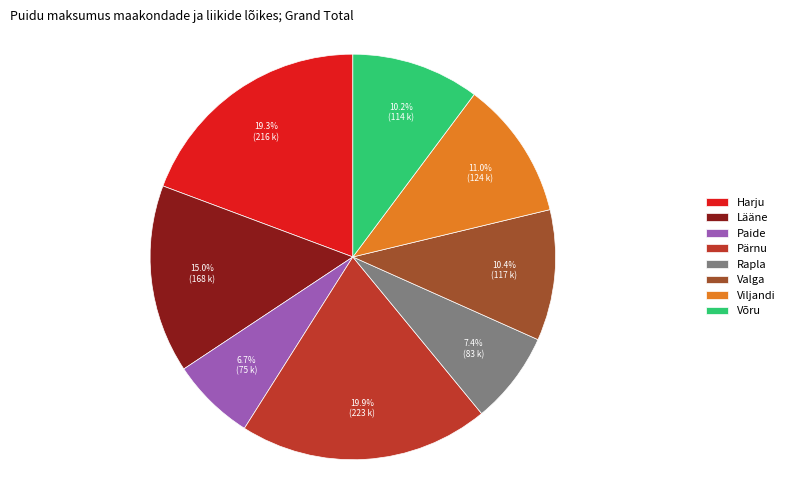

Between Paide and Lääne, which is larger?

Lääne